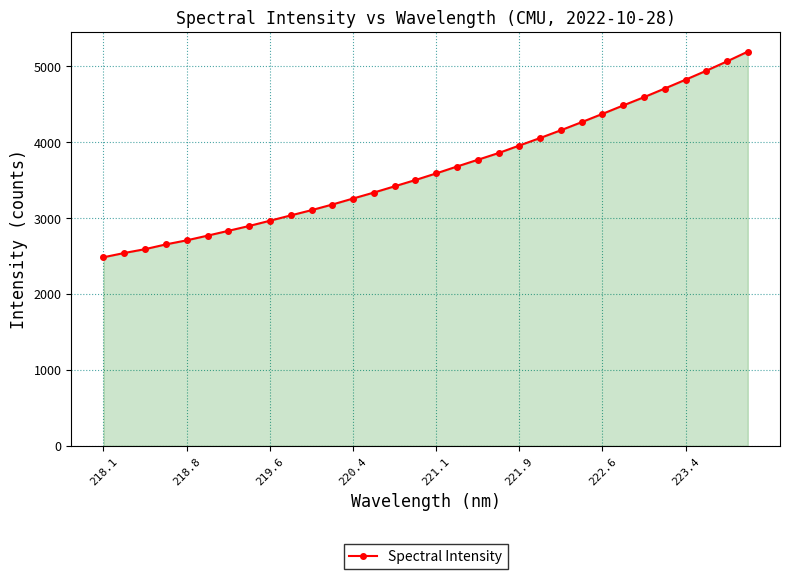

Reading right to left, what are all the values shown in this chart?

5192.4	5064.1	4940.6	4822.3	4706.4	4592.4	4483.5	4372.3	4263.5	4157.0	4054.7	3955.7	3856.8	3767.9	3679.2	3588.8	3501.4	3418.7	3336.4	3257.8	3178.5	3104.4	3035.2	2965.1	2895.9	2832.0	2768.6	2707.1	2653.5	2590.8	2540.4	2484.0